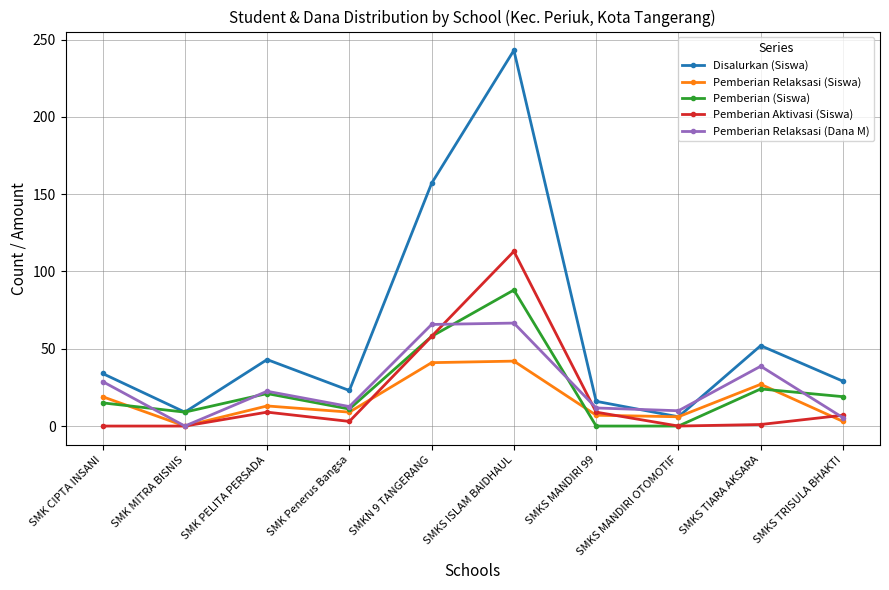

The value of Pemberian Aktivasi (Siswa) at SMK CIPTA INSANI is 40.4. True or false?

False